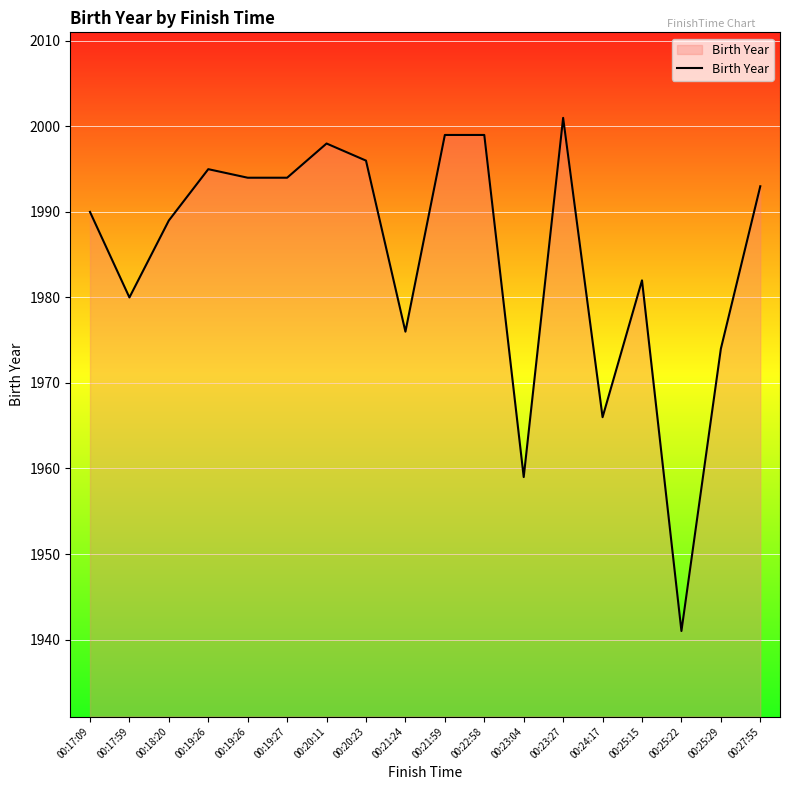

Rank the categories by value from highest to lowest.

00:23:27, 00:21:59, 00:22:58, 00:20:11, 00:20:23, 00:19:26, 00:19:26, 00:19:27, 00:27:55, 00:17:09, 00:18:20, 00:25:15, 00:17:59, 00:21:24, 00:25:29, 00:24:17, 00:23:04, 00:25:22